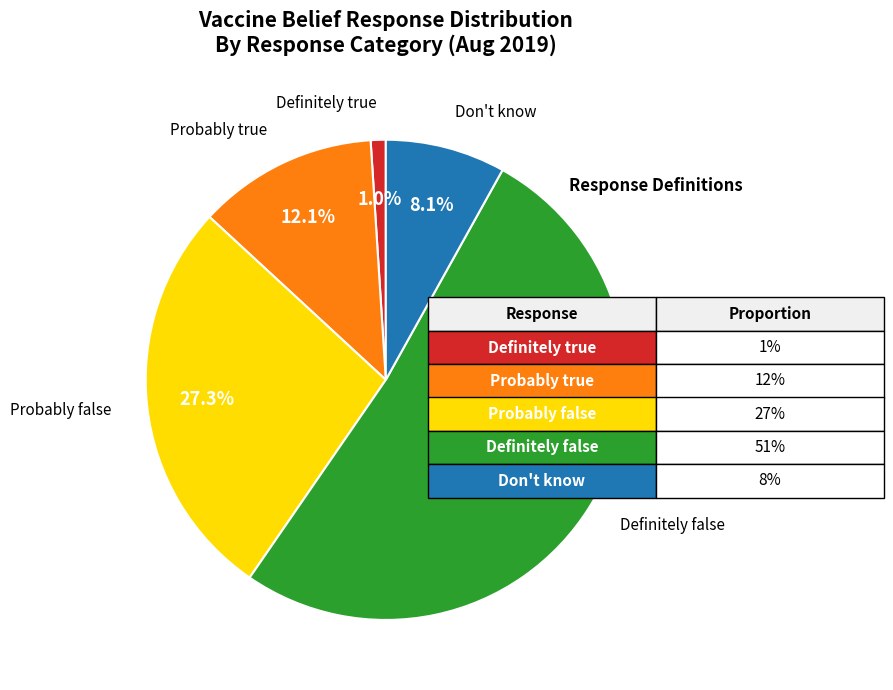

Which has a higher value, Definitely false or Probably false?

Definitely false